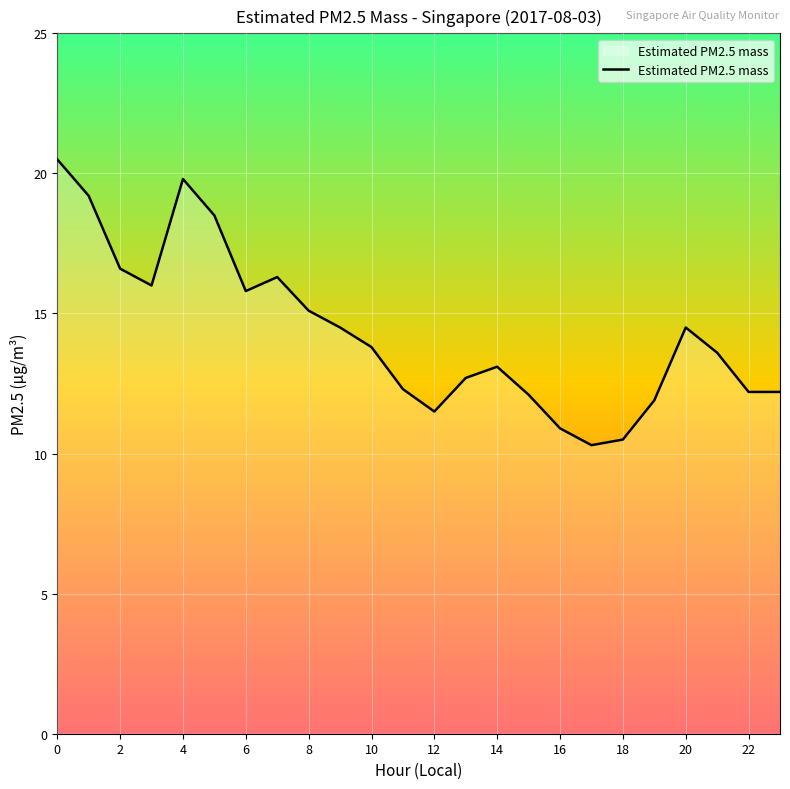

What is the minimum value shown in the chart?

10.3